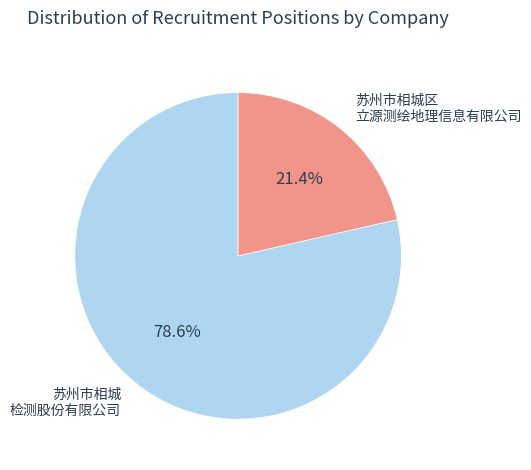

Does any single category account for the majority?

Yes